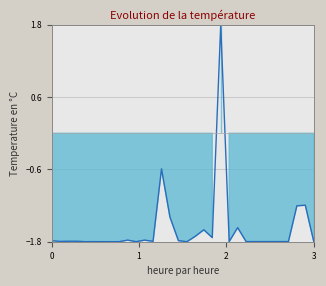

What is the average value?

-1.6